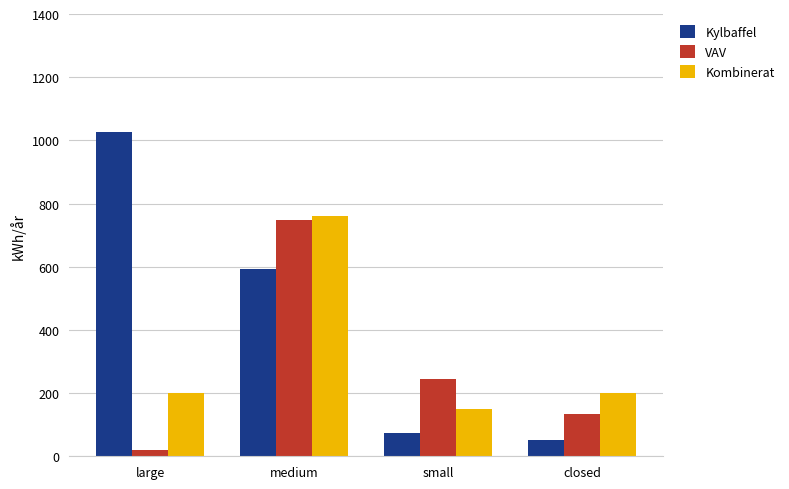

Which category has the highest value in the Kombinerat series?

medium